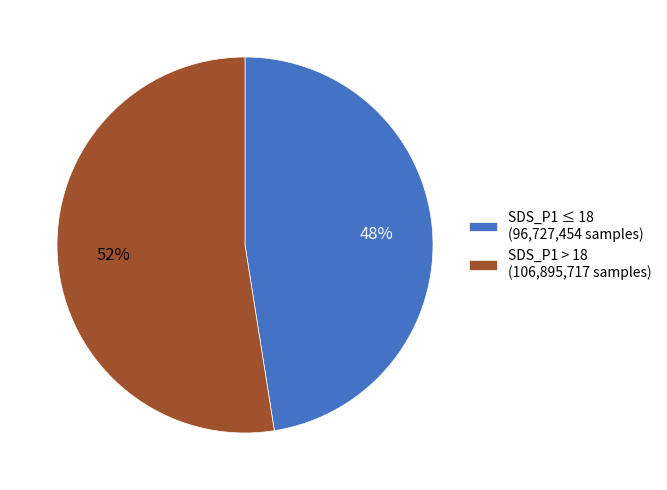

How many slices are in this pie chart?

2